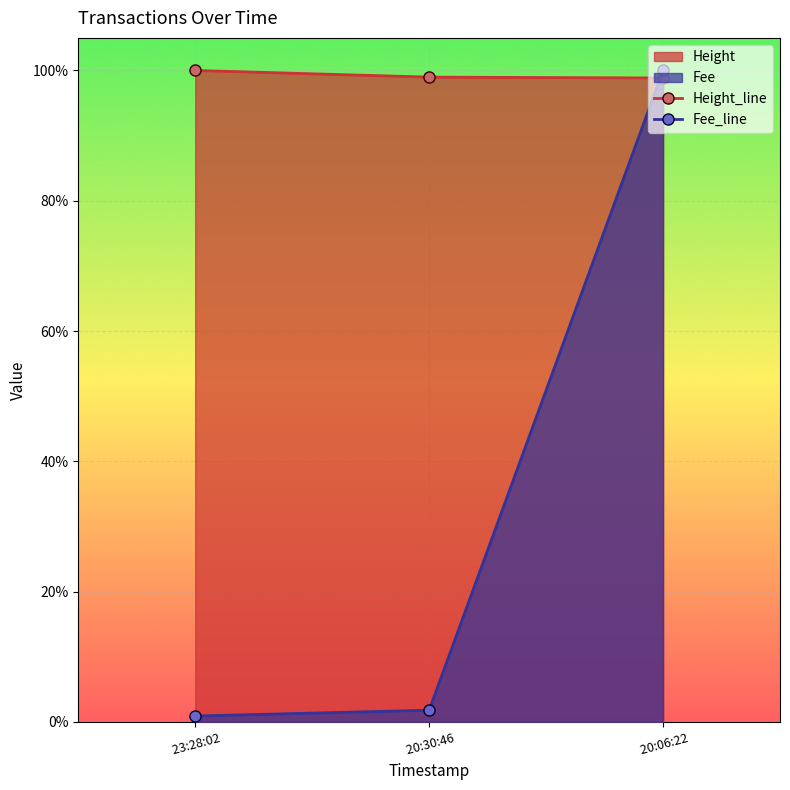

What is the average value of the Height_line series?

1.0